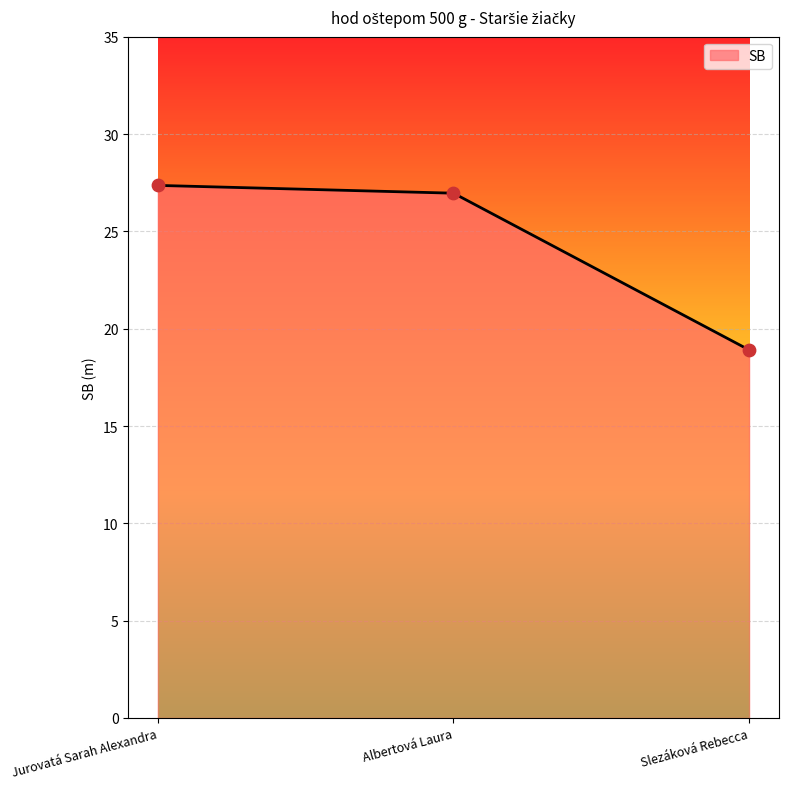

Approximately how many times larger is the value at Jurovatá Sarah Alexandra compared to Slezáková Rebecca?

1.4